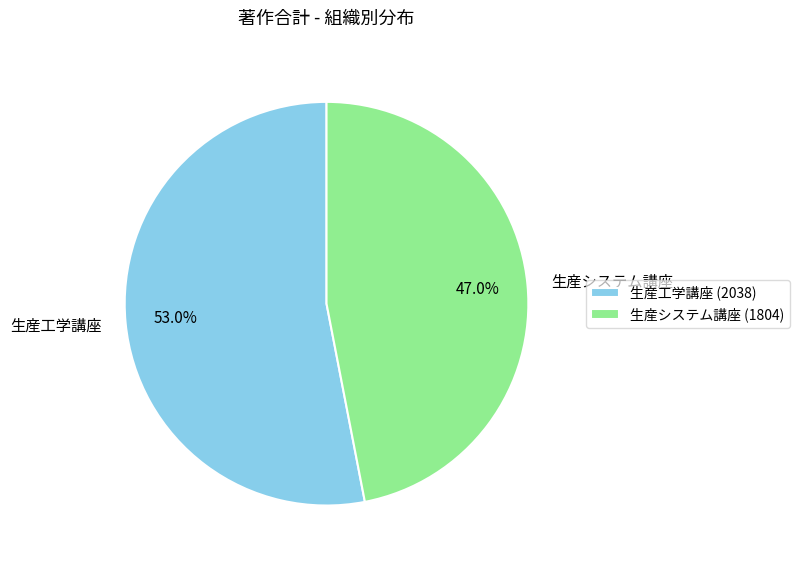

Is there any slice that represents more than half of the pie?

Yes